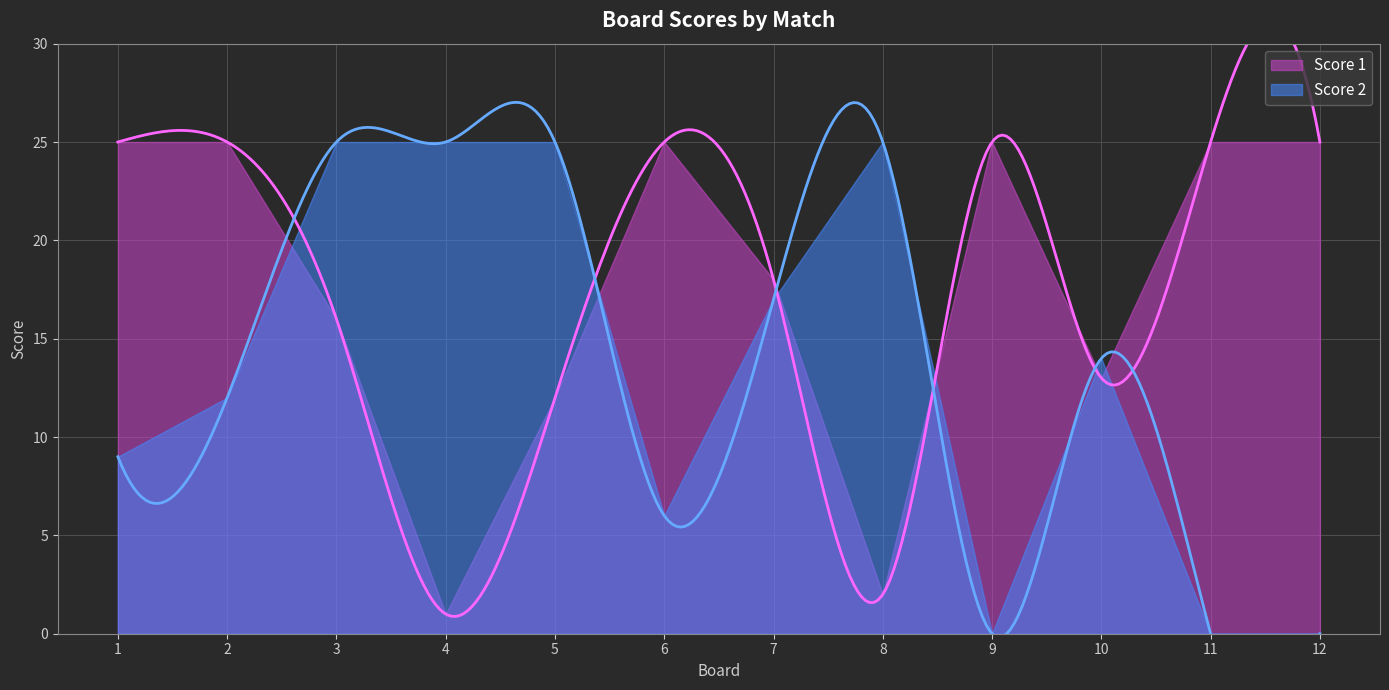

Does the chart display data point markers on the line(s)?

No